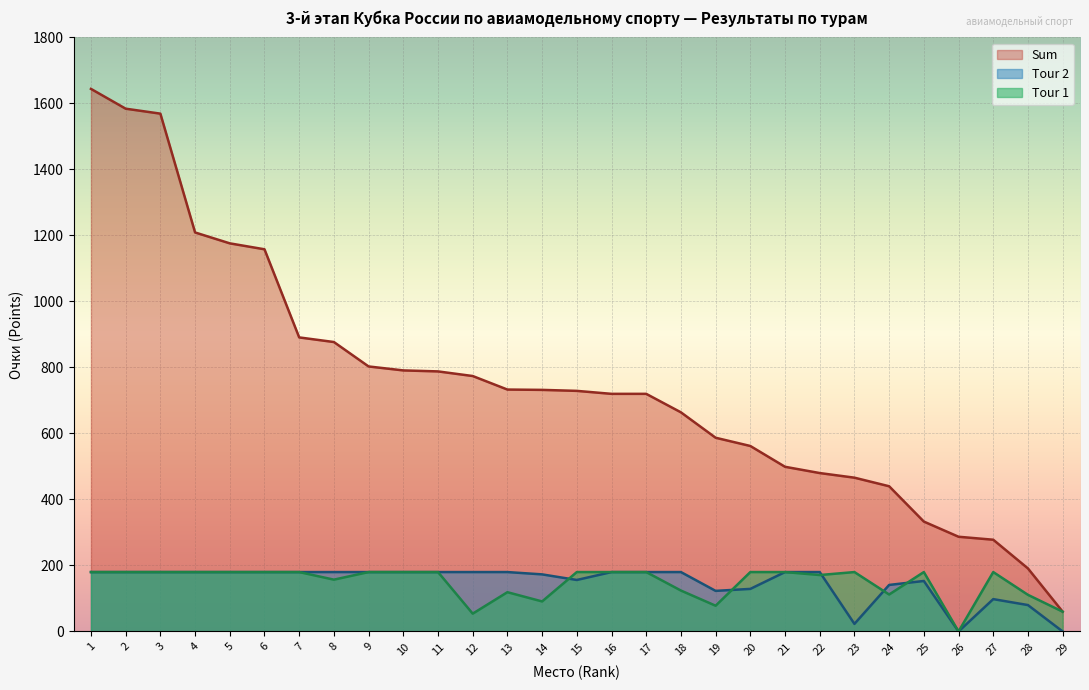

At which category does Tour 2 reach its first local valley?

15